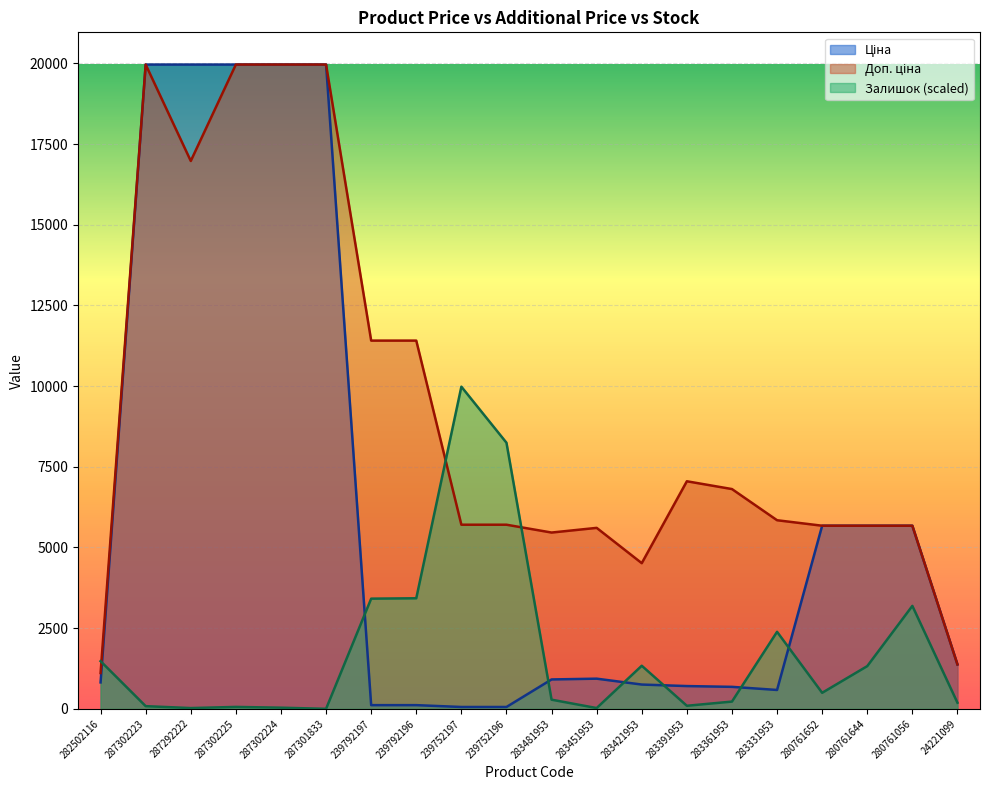

True or false: Доп. ціна has more than 2 interior local peaks.

True